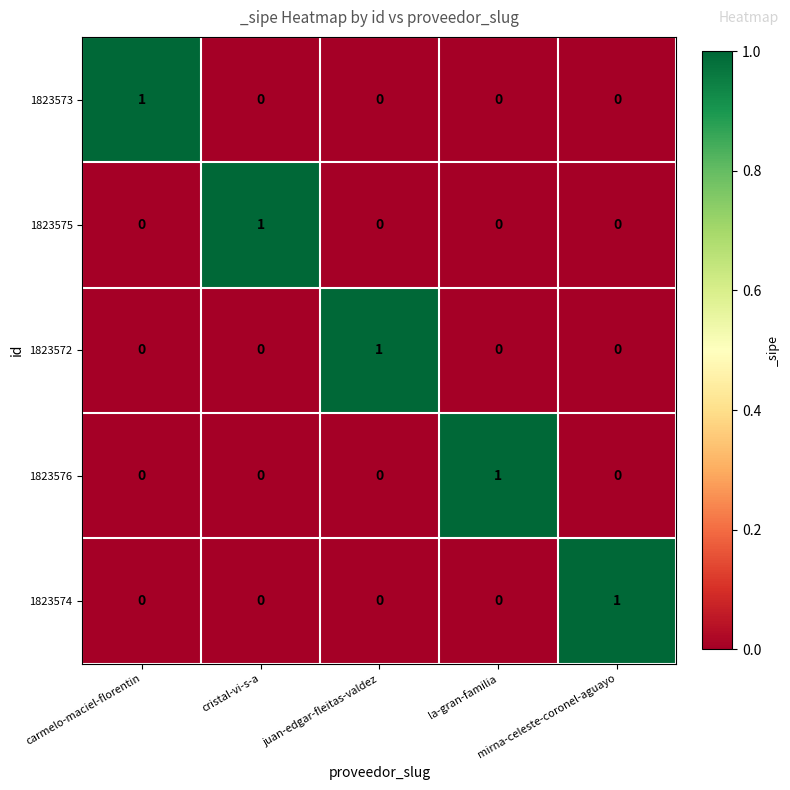

At how many categories does at least one series exceed 0?

5